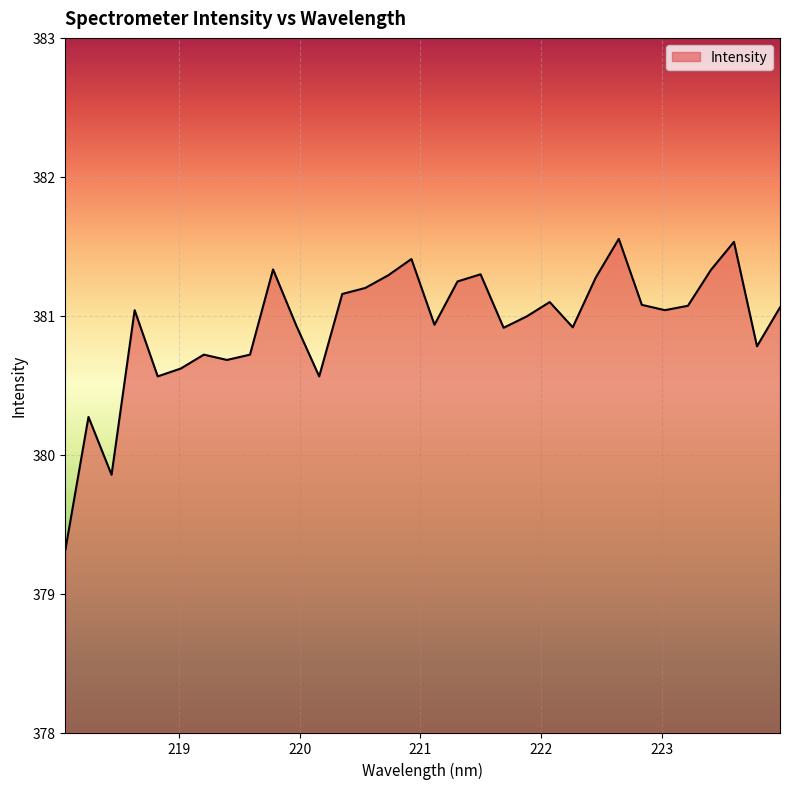

What is the minimum value shown in the chart?

379.3